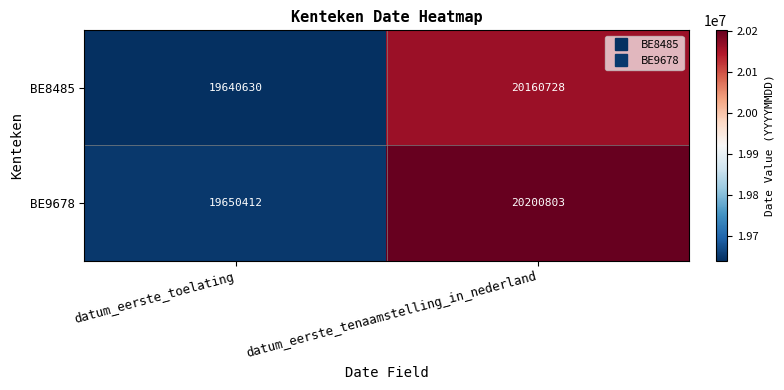

List the series in order of their peak value, highest first.

BE9678, BE8485